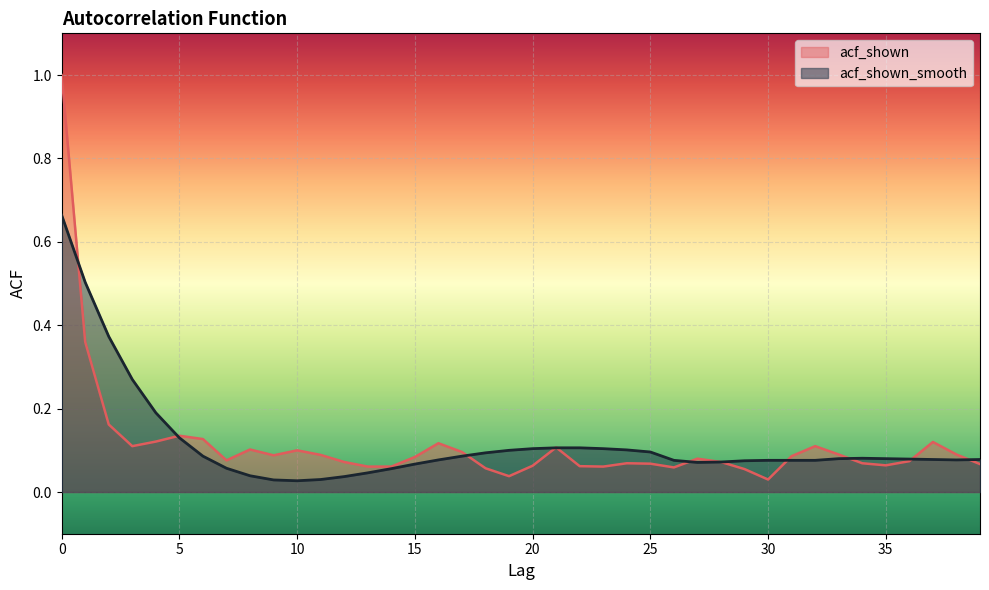

How many times do acf_shown_smooth and acf_shown cross each other?

10